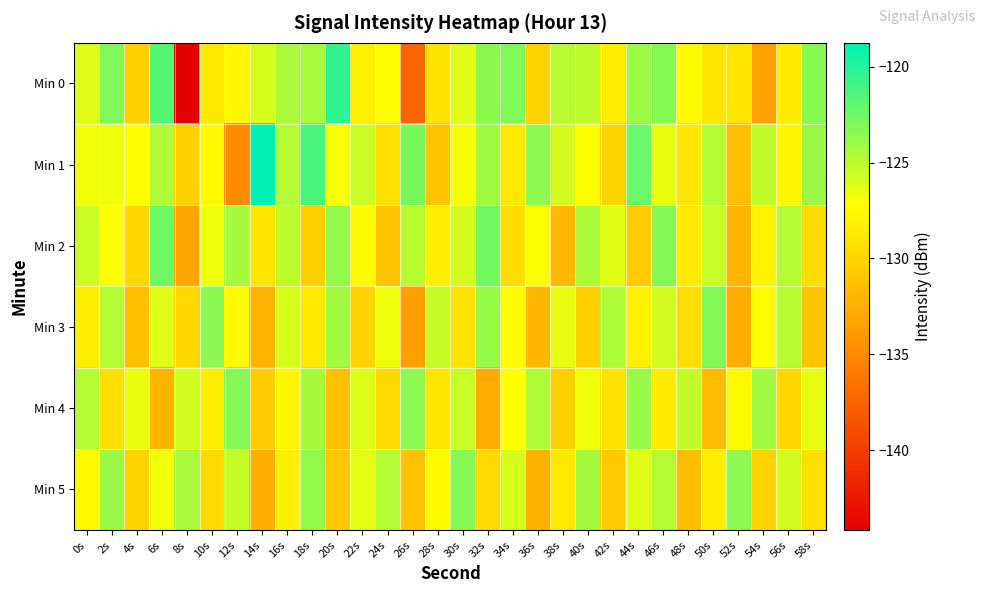

At how many categories does at least one series exceed -128?

30